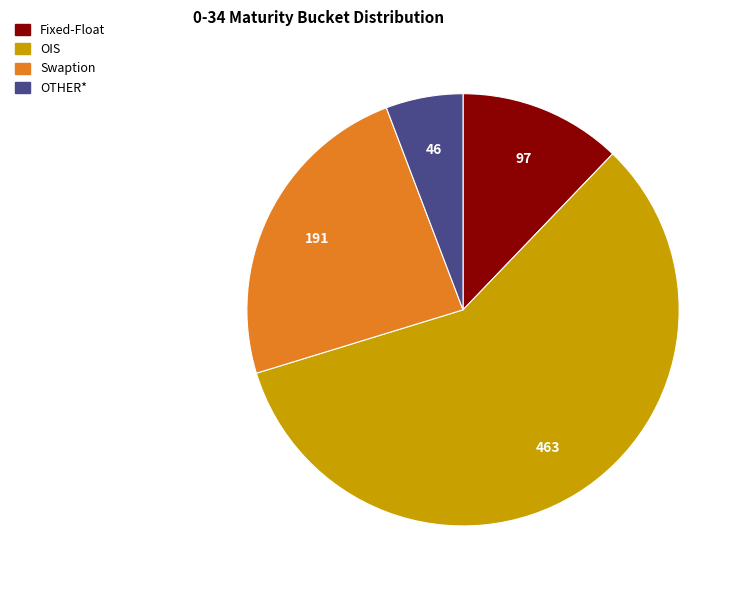

Rank the categories by value from lowest to highest.

OTHER*, Fixed-Float, Swaption, OIS